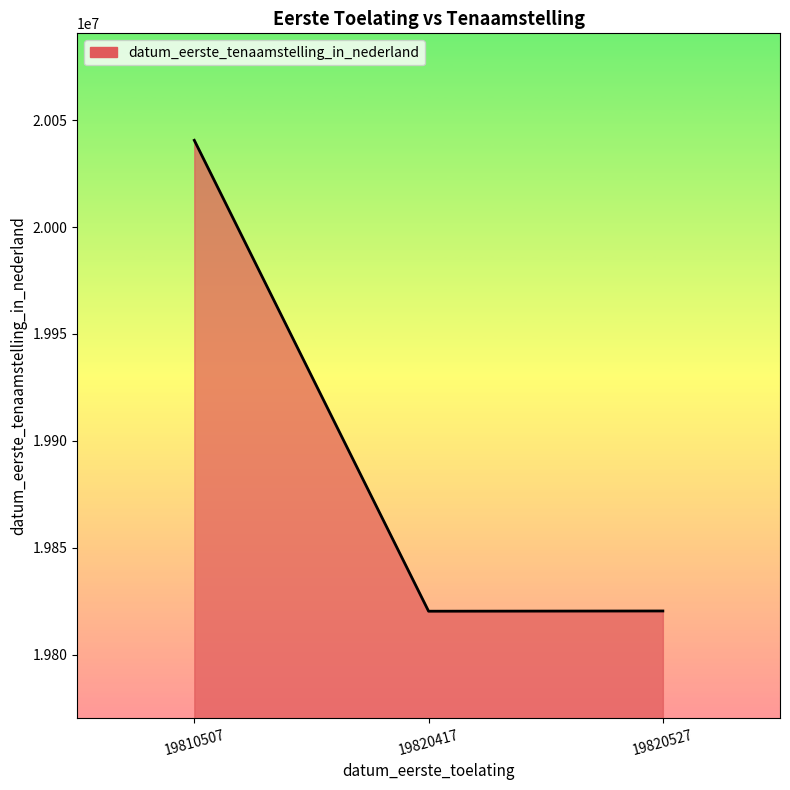

Is it true that the value at 19820527 is 19820527?

True